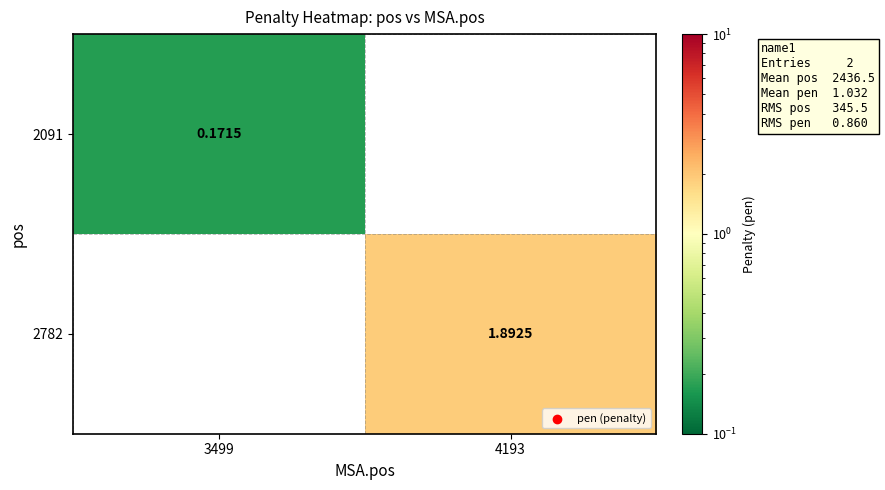

At how many categories does at least one series exceed 0?

2